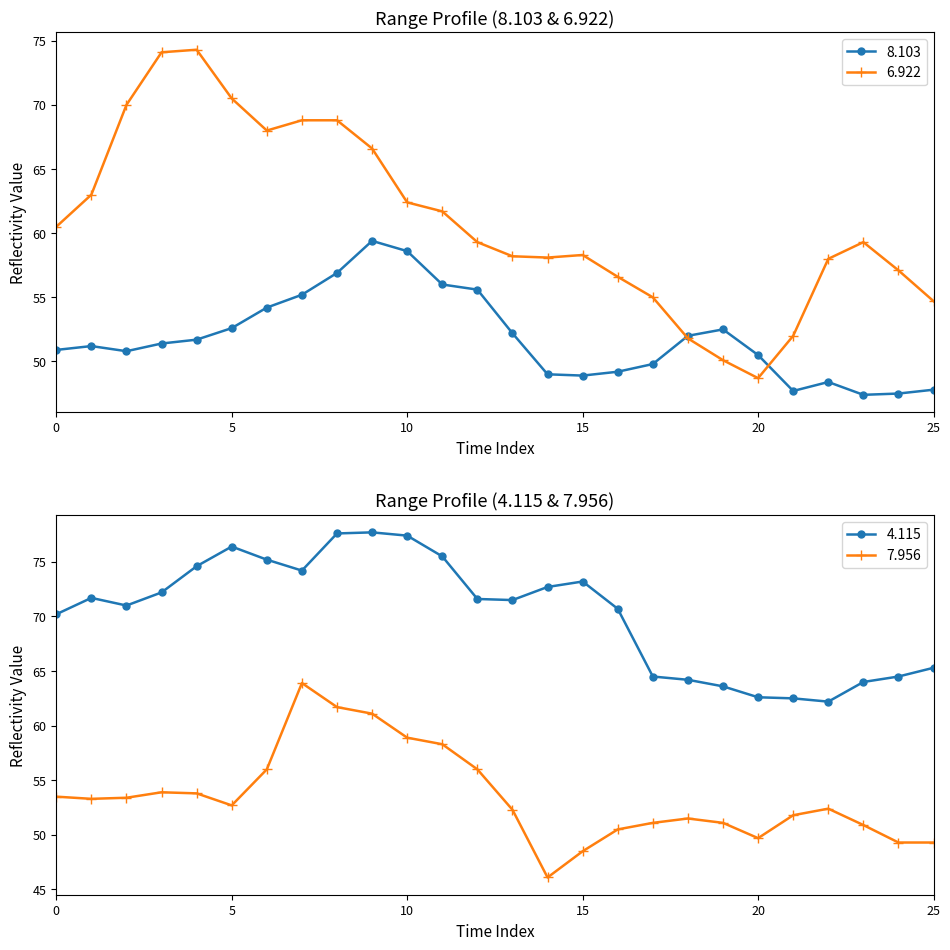

How many interior local peaks does the 4.115 series have?

4